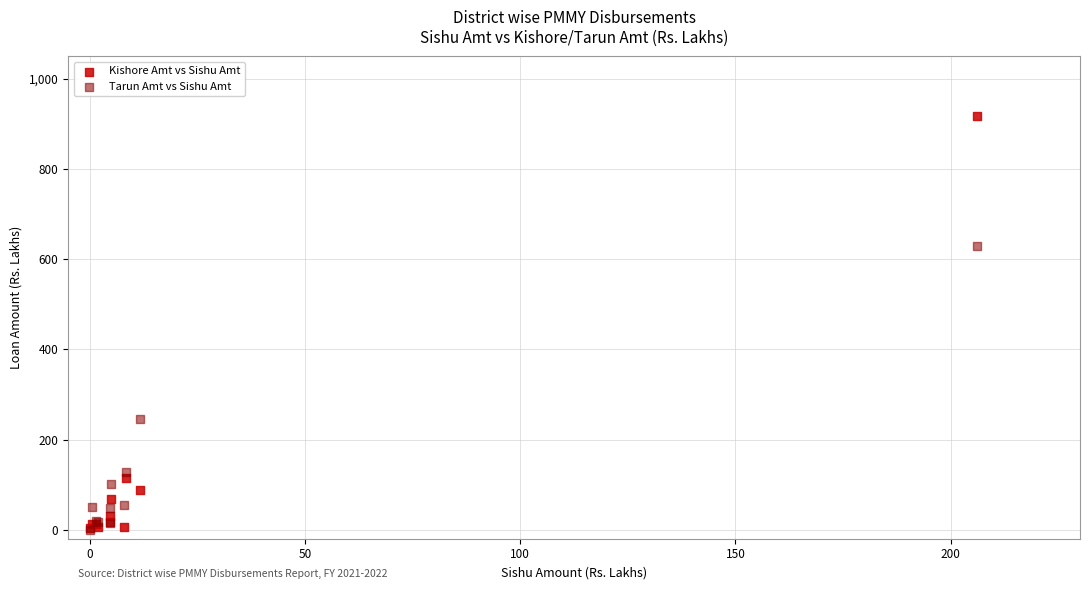

Across all series, what Y value is closest to 458?

629.1